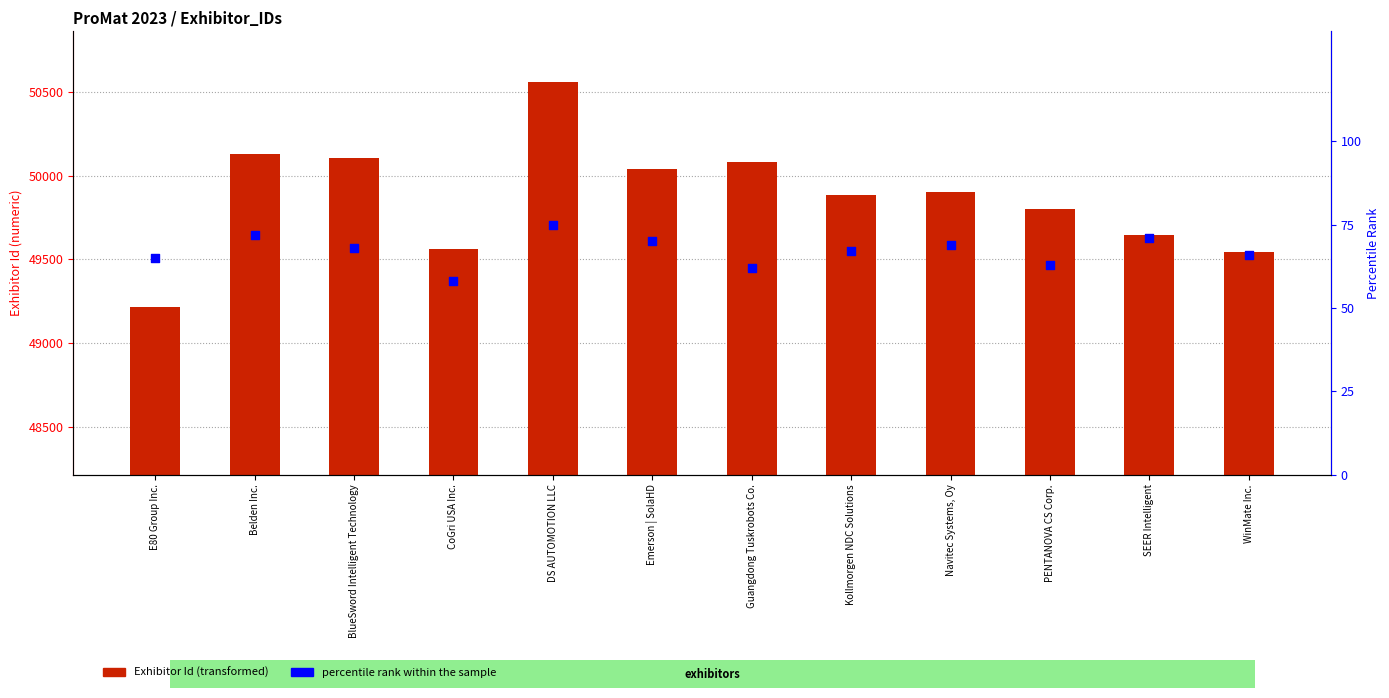

Which series reaches the minimum Y coordinate?

Percentile rank within the sample